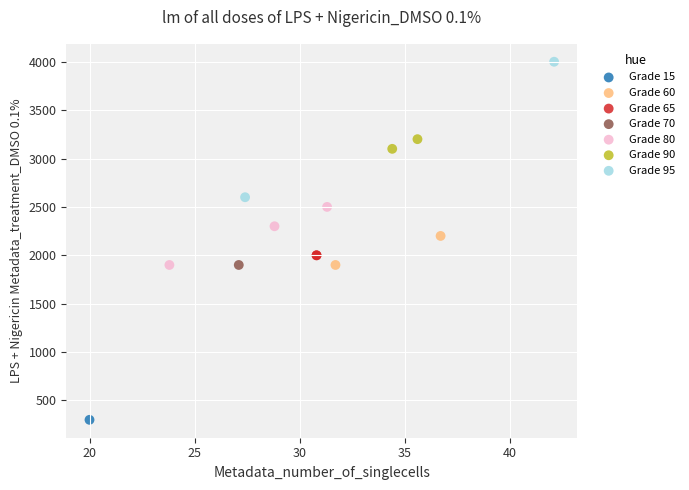

Which series contains the highest Y value?

Grade 95